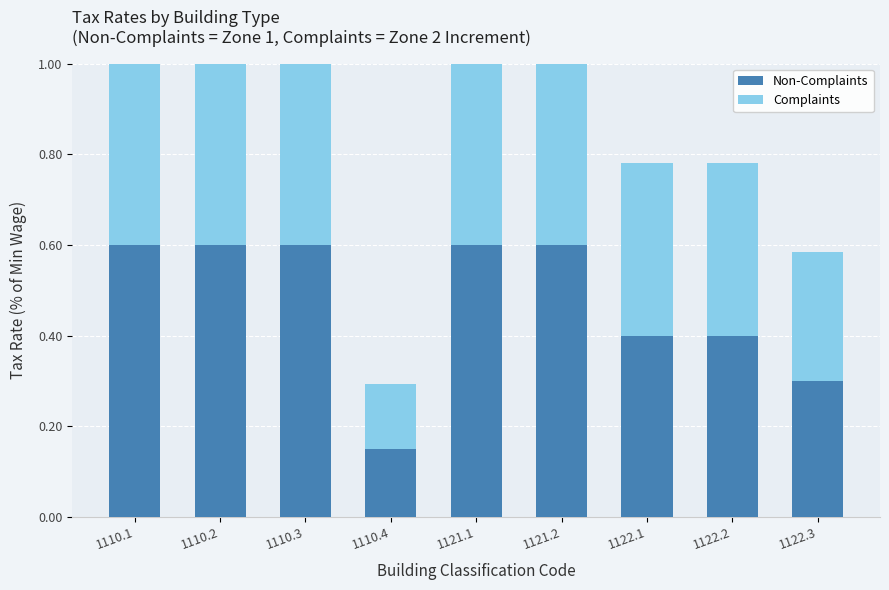

Is the value of Complaints at 1110.2 greater than the value of Non-Complaints at 1121.2?

No